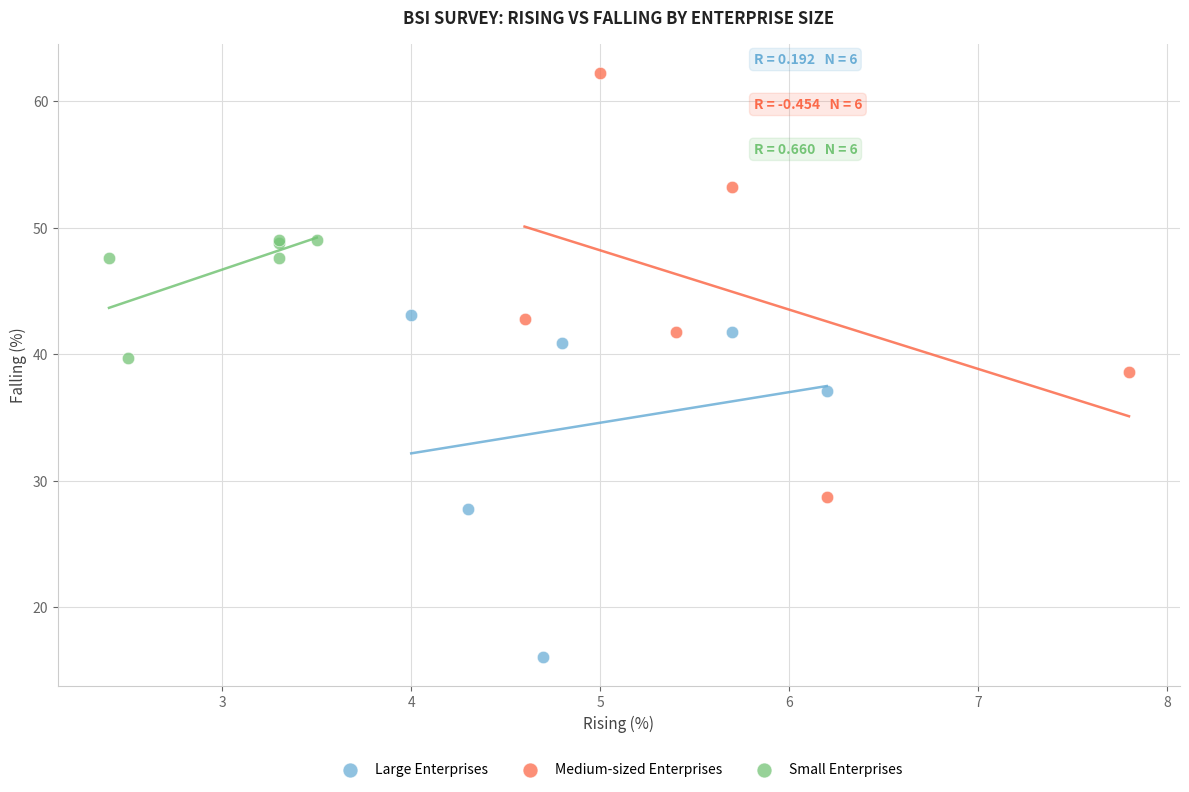

Which series reaches the maximum Y coordinate?

Medium-sized Enterprises